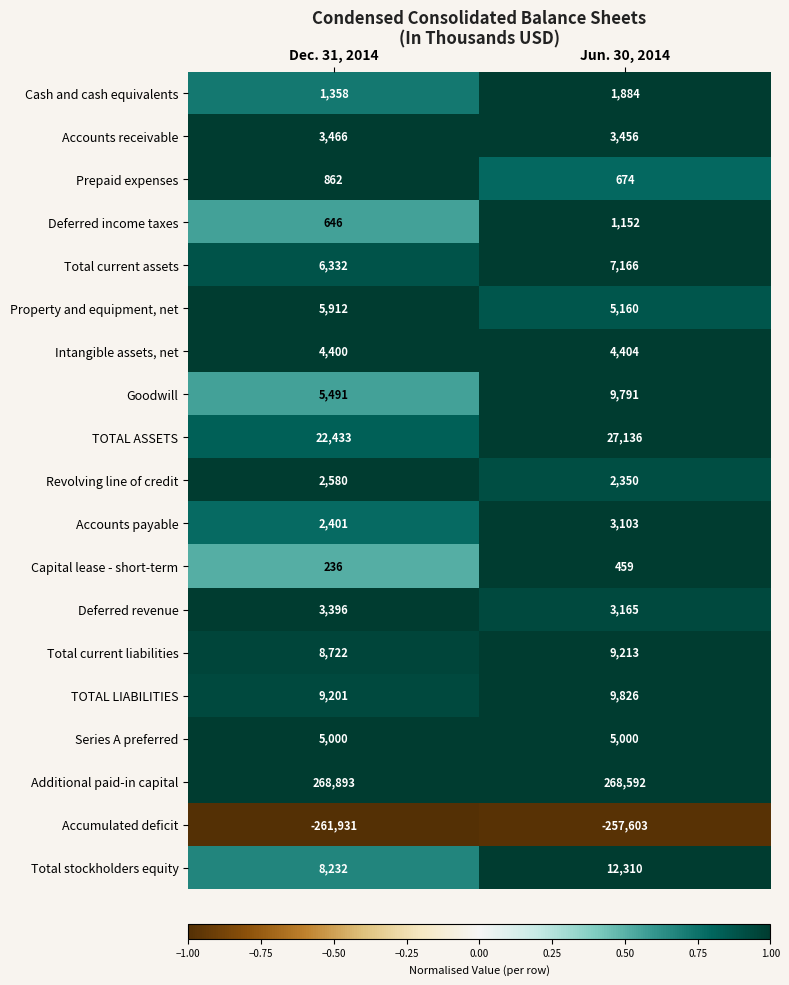

Read the Capital lease - short-term value at Dec. 31, 2014.

236